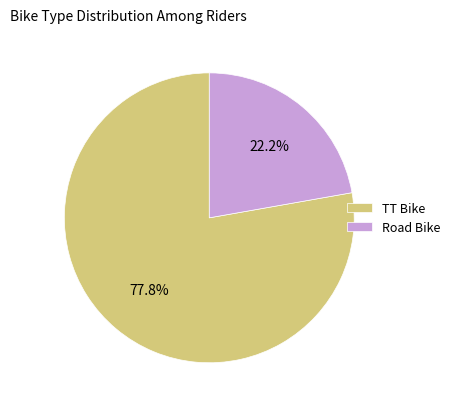

Is the sum of TT Bike and Road Bike greater than half?

Yes